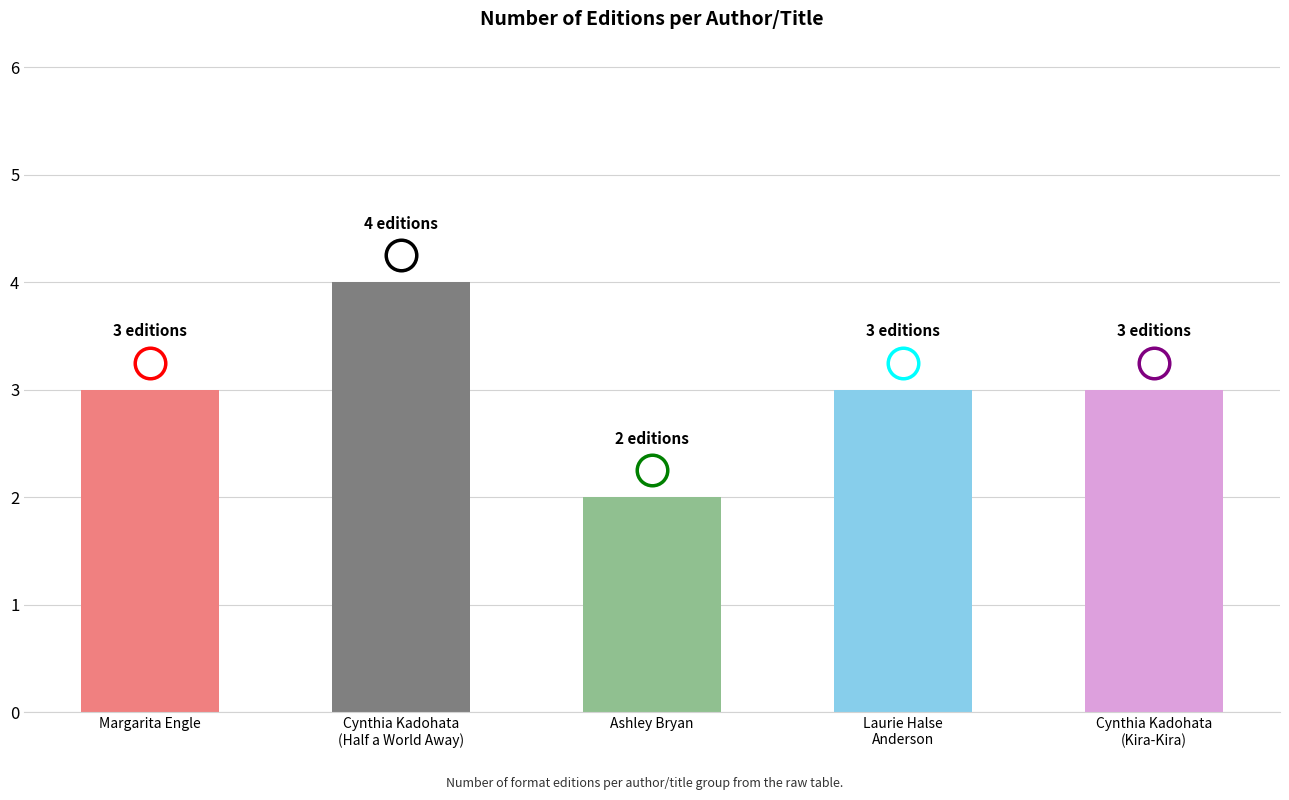

What is the ratio of the value at Ashley Bryan to the value at Margarita Engle?

0.7